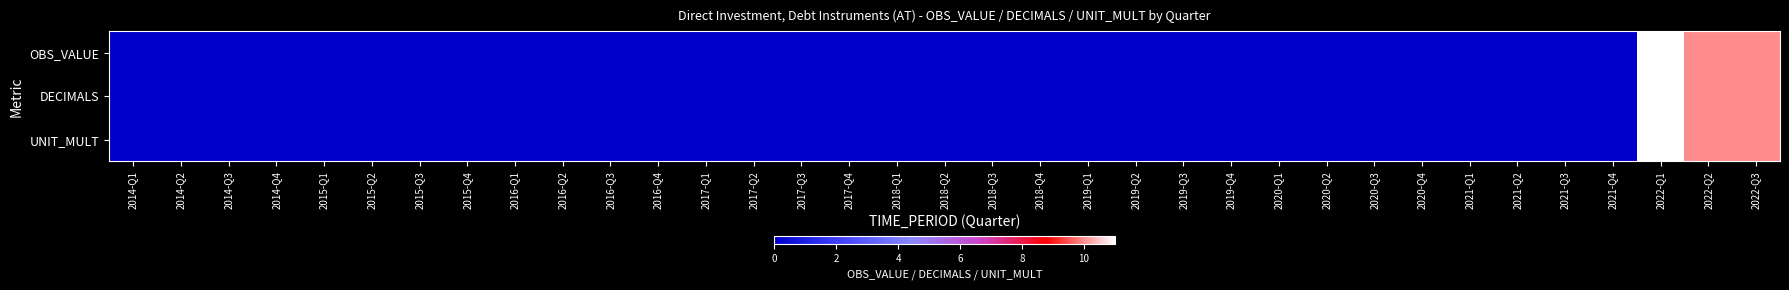

How many data points does each series have?

35